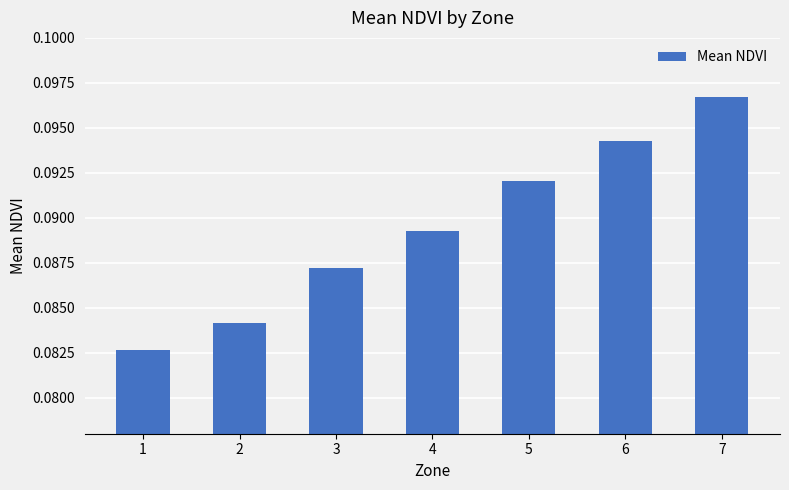

Rank the categories by value from lowest to highest.

1, 2, 3, 4, 5, 6, 7